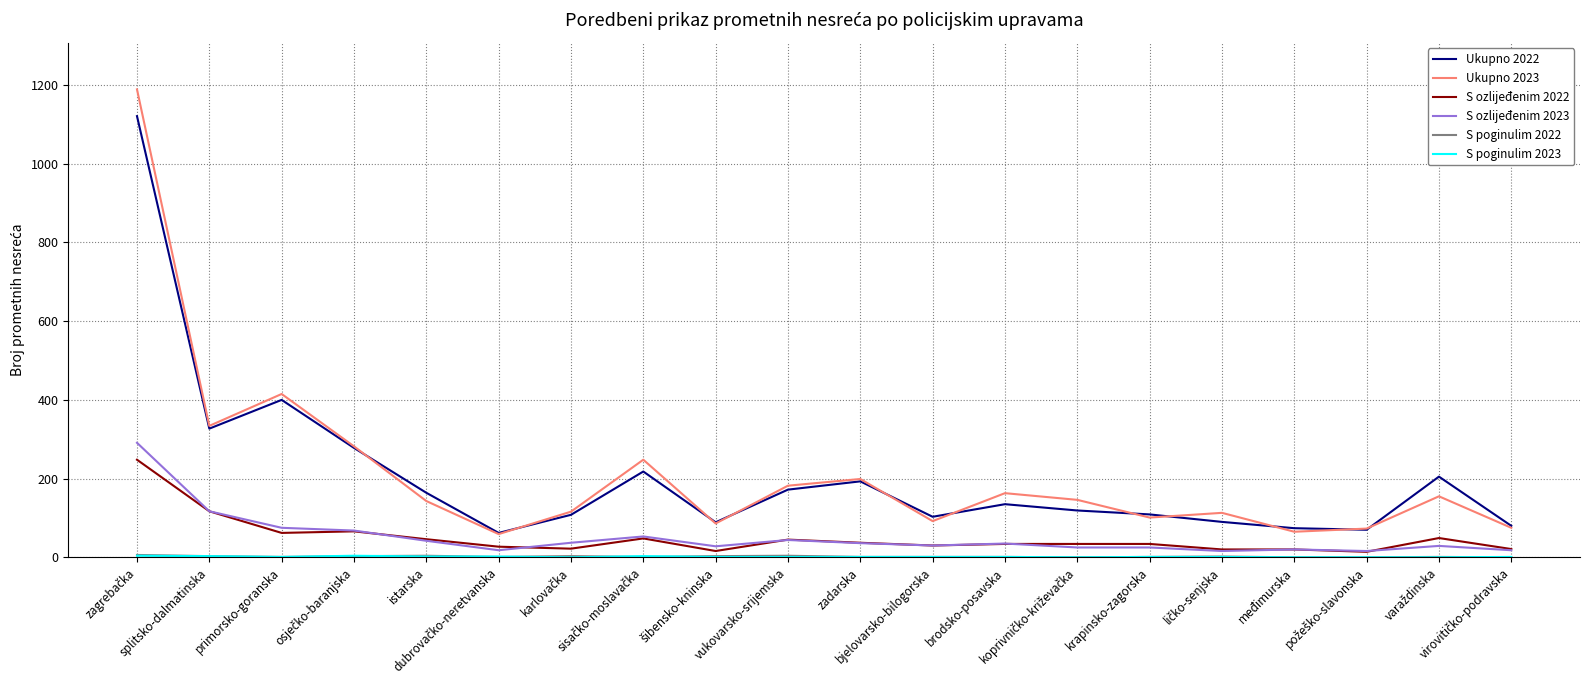

Is it true that Ukupno 2022 equals 172 at vukovarsko-srijemska?

True